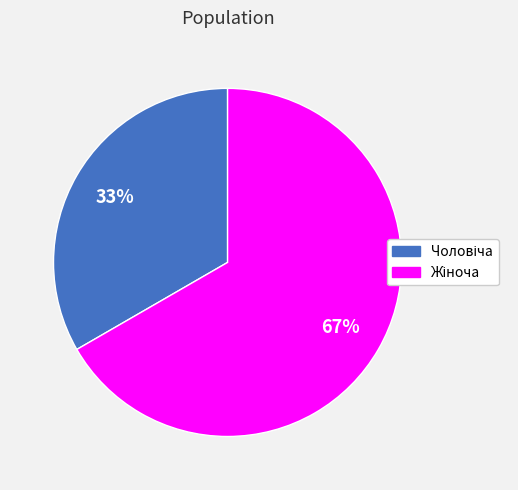

To the nearest percent, what is the average slice percentage?

50%